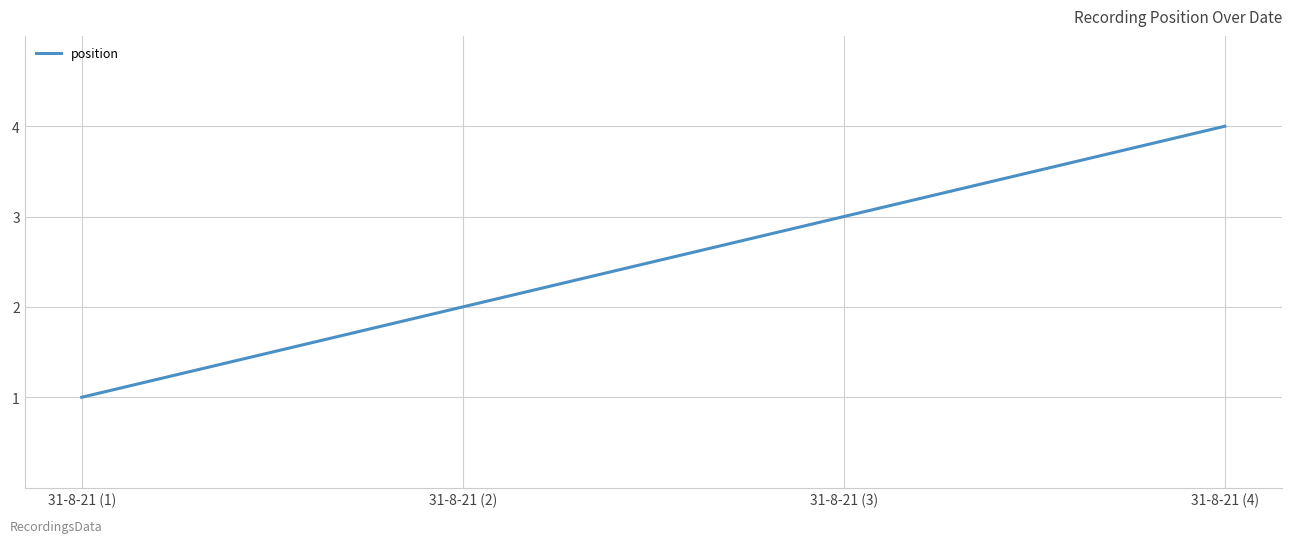

The chart shows a value of 3 at 31-8-21 (4). True or false?

False